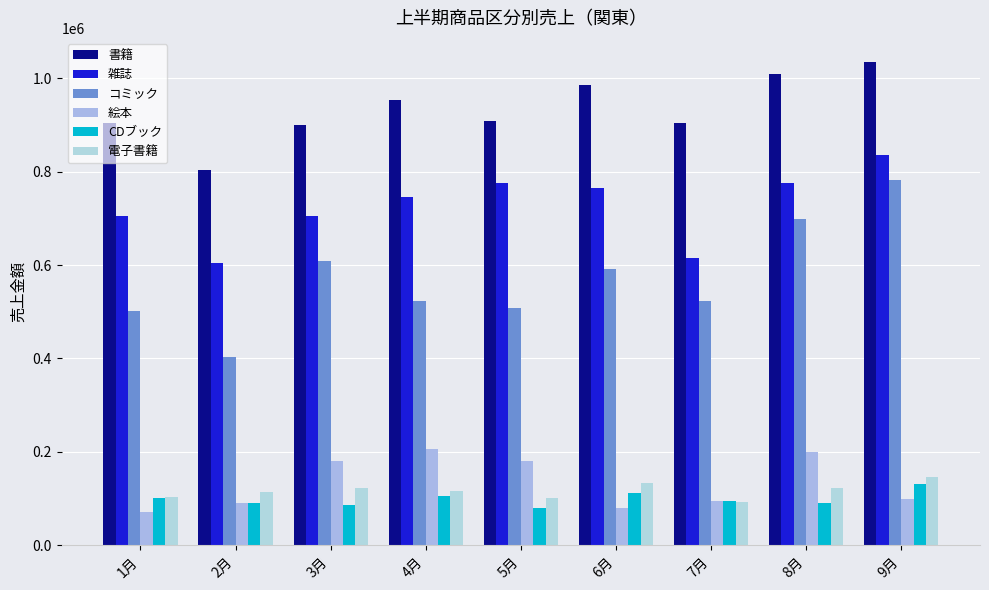

Where does the 雑誌 series first go above 745360?

5月